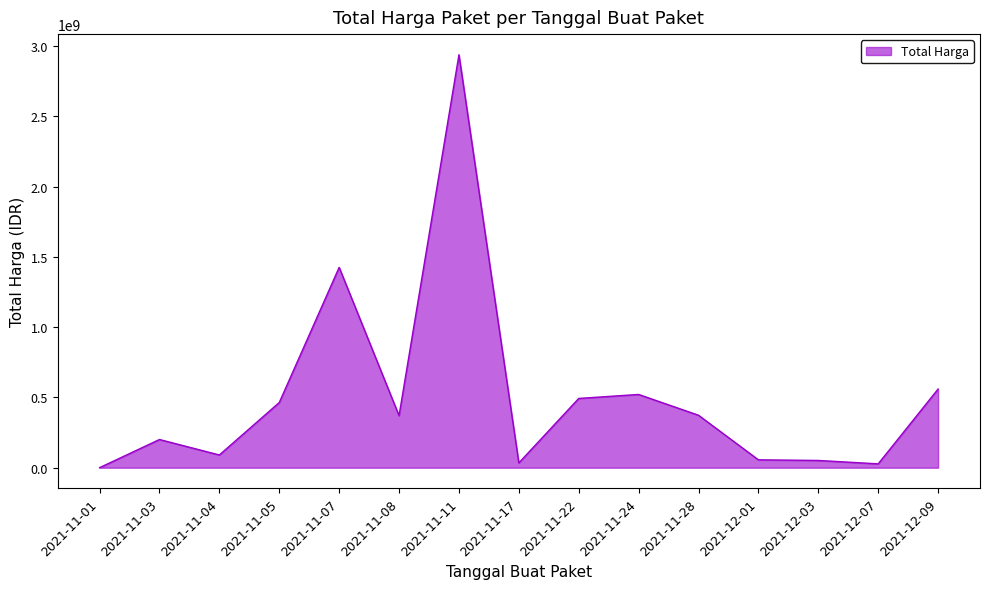

What is the sum of the values at 2021-12-09 and 2021-11-01?

560304600